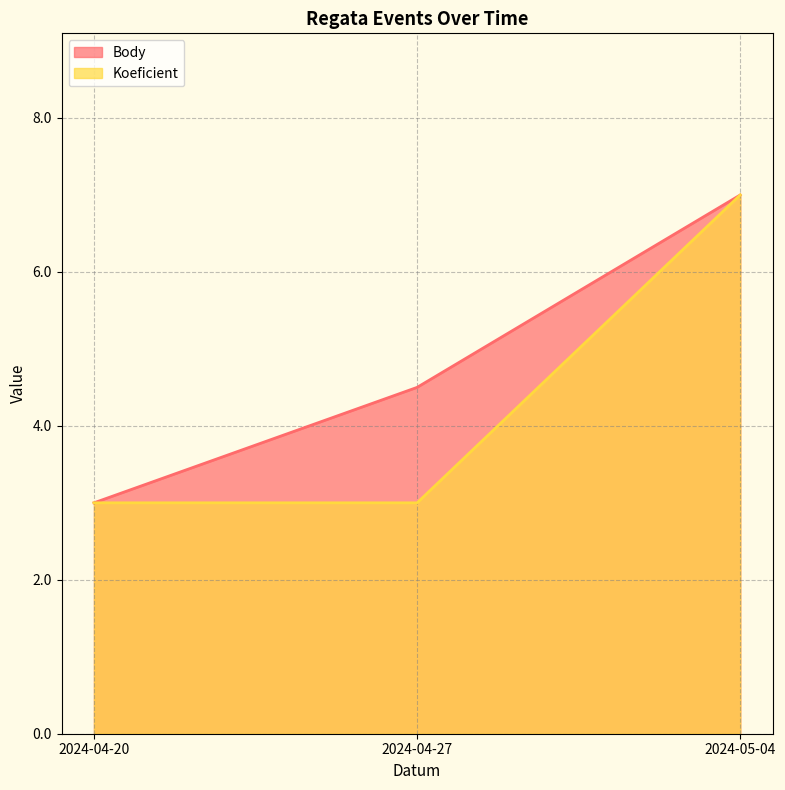

The value of Body at 2024-05-04 is 7.0. True or false?

True